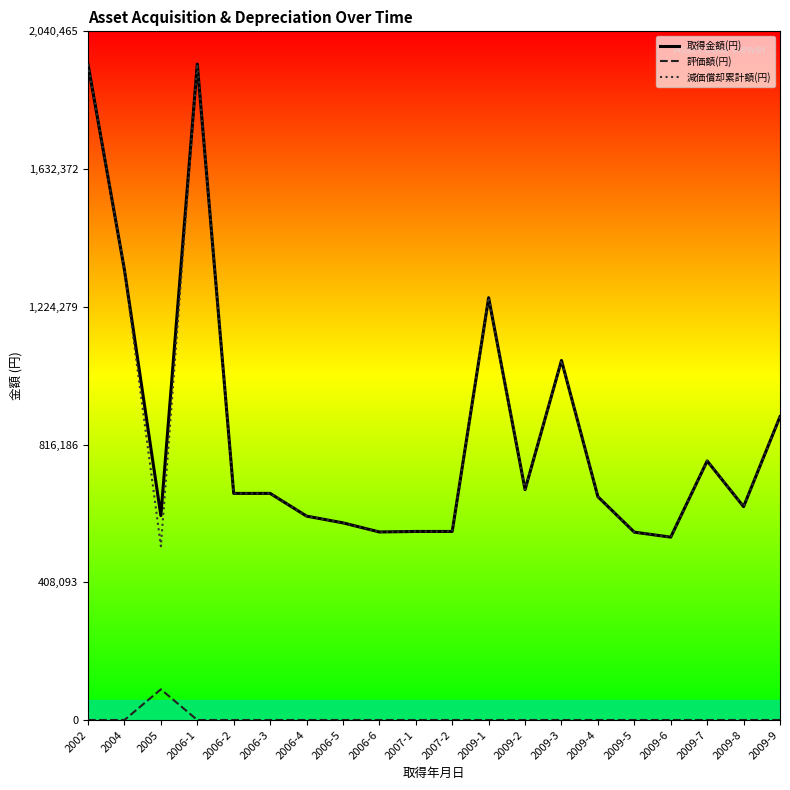

Which series has the widest spread of values?

減価償却累計額(円)